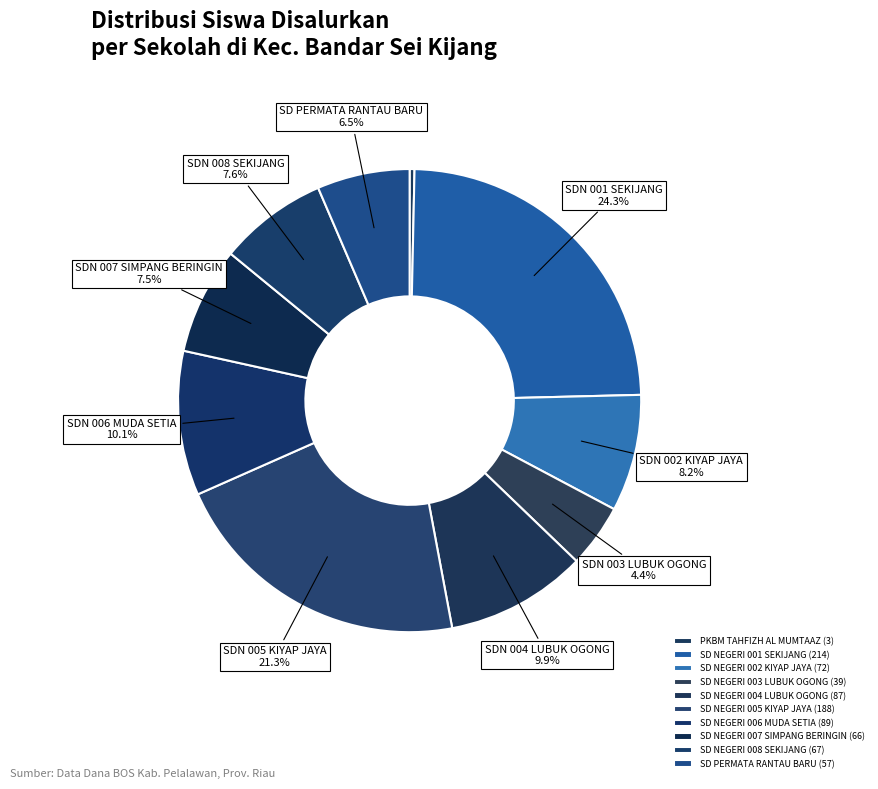

Does SD NEGERI 008 SEKIJANG represent more than half of the total?

No